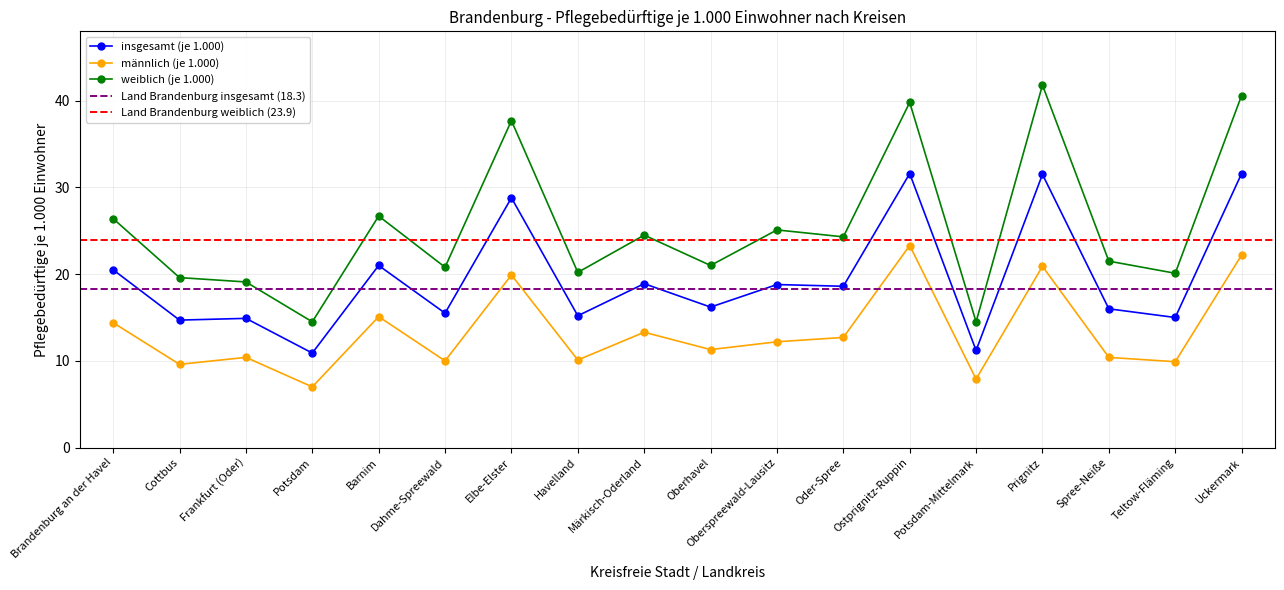

True or false: weiblich (je 1000) has a value of 40.6 at Uckermark.

True